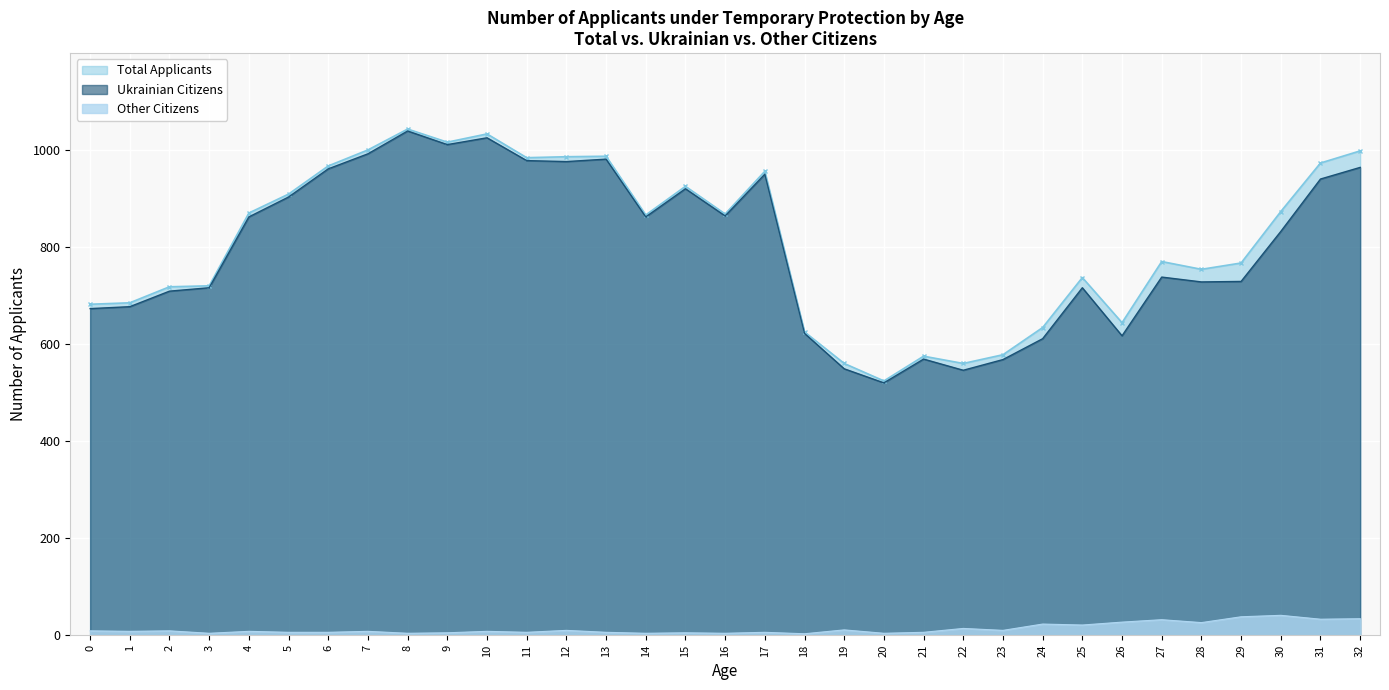

What is the average value of the Total Applicants series?

812